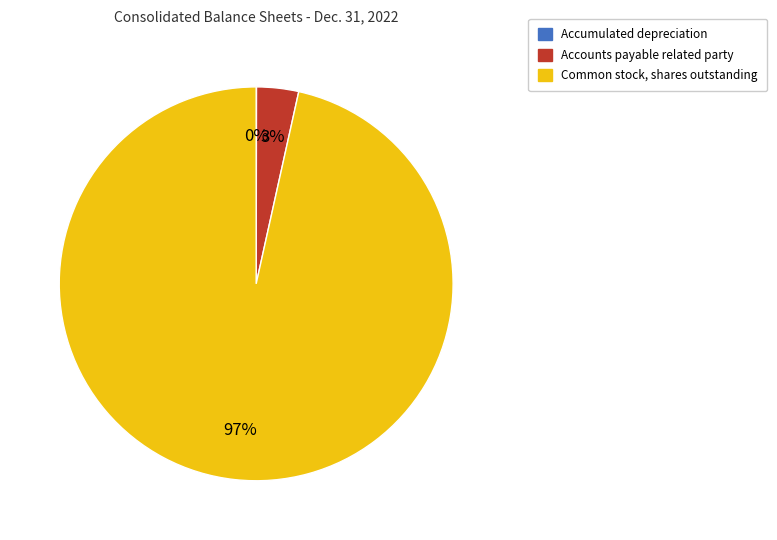

What percentage is the Accounts payable related party slice, to the nearest percent?

3%